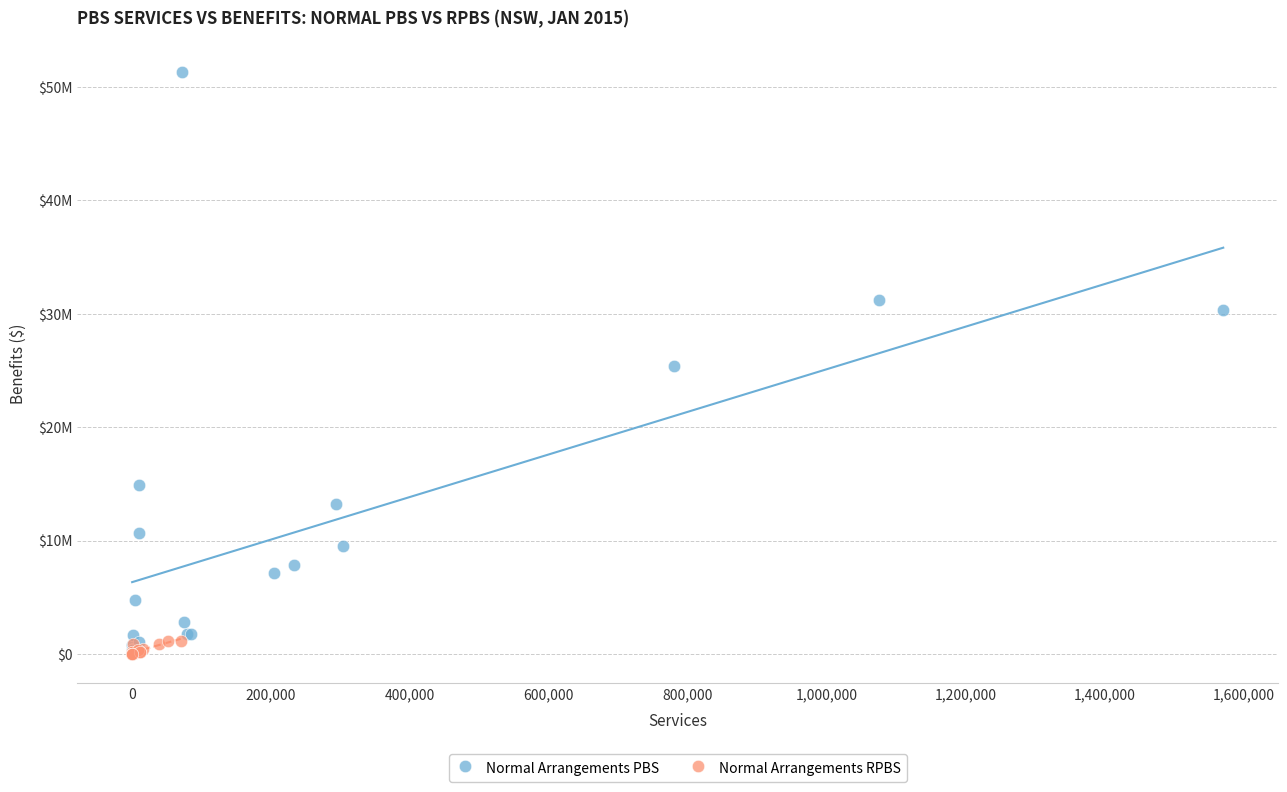

What are all the series names shown in the legend?

Normal Arrangements PBS, Normal Arrangements RPBS